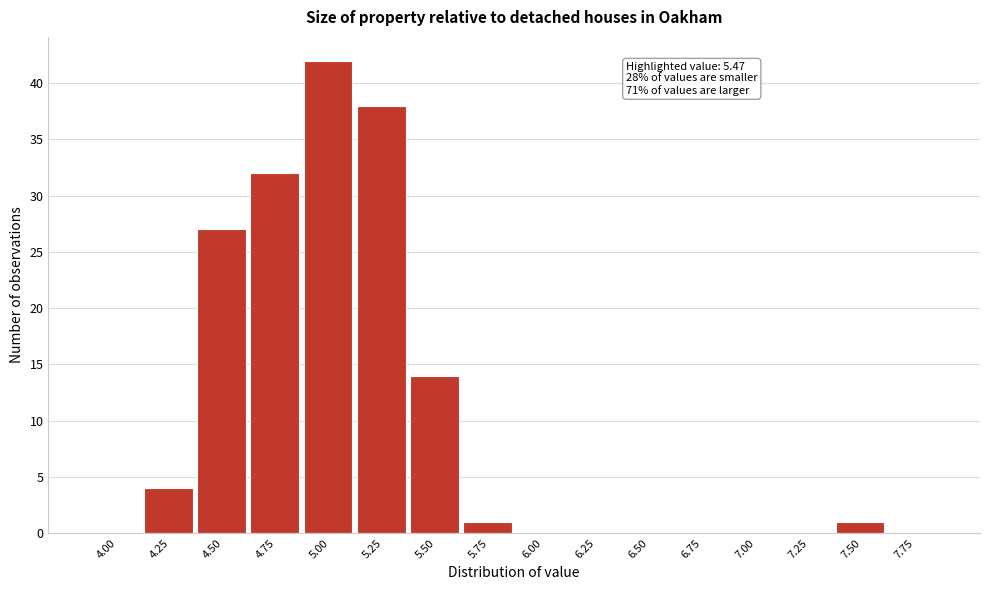

Reading left to right, transcribe all the data shown in this chart.

4.00=0	4.25=4	4.50=27	4.75=32	5.00=42	5.25=38	5.50=14	5.75=1	6.00=0	6.25=0	6.50=0	6.75=0	7.00=0	7.25=0	7.50=1	7.75=0